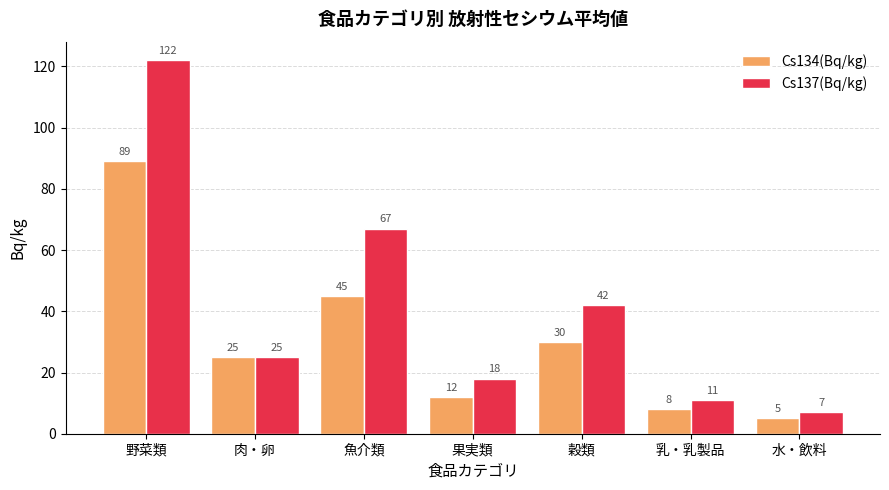

What is the value of the Cs134(Bq/kg) bar at the 4th from the left?

12